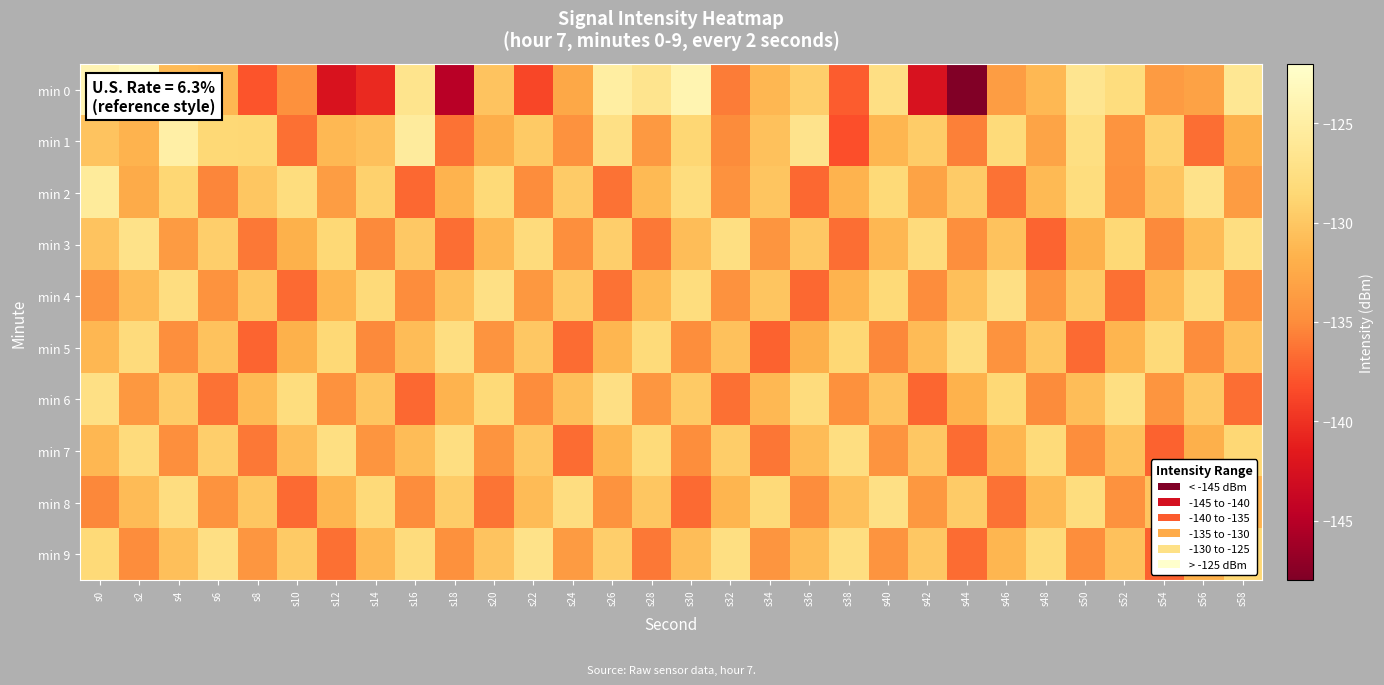

At which category is the sum across all series the highest?

s0